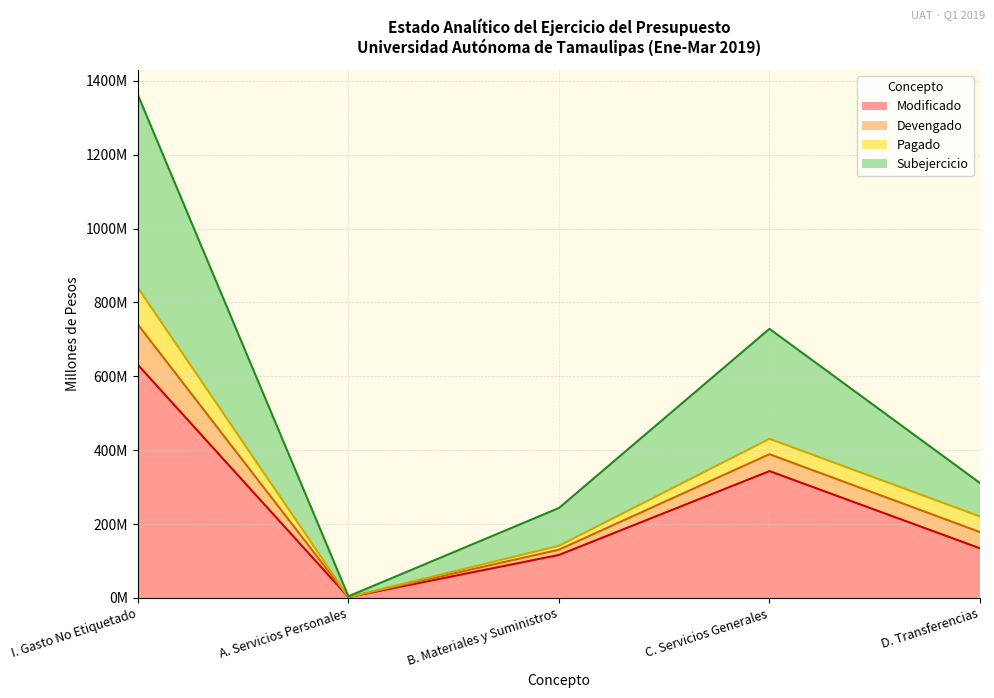

Read the Subejercicio value at D. Transferencias.

311.1